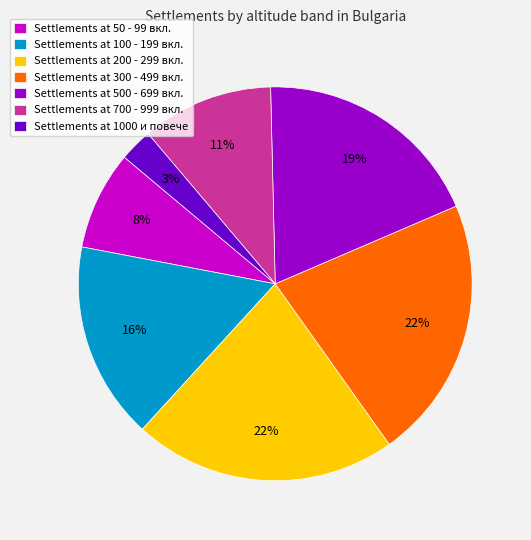

The Settlements at 1000 и повече slice represents 3% of the pie. True or false?

True